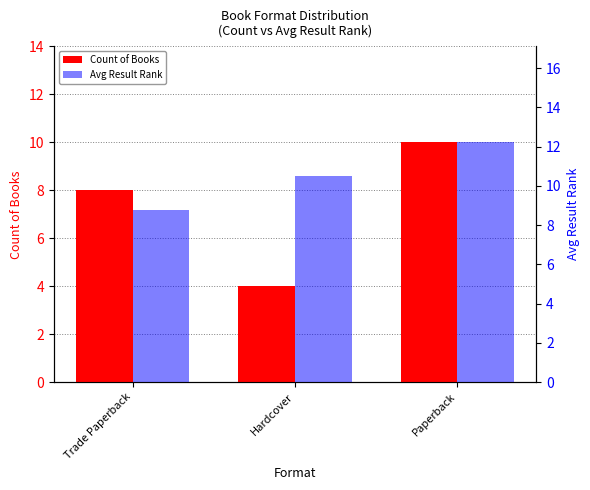

The value of Count of Books at Paperback is 10.0. True or false?

True